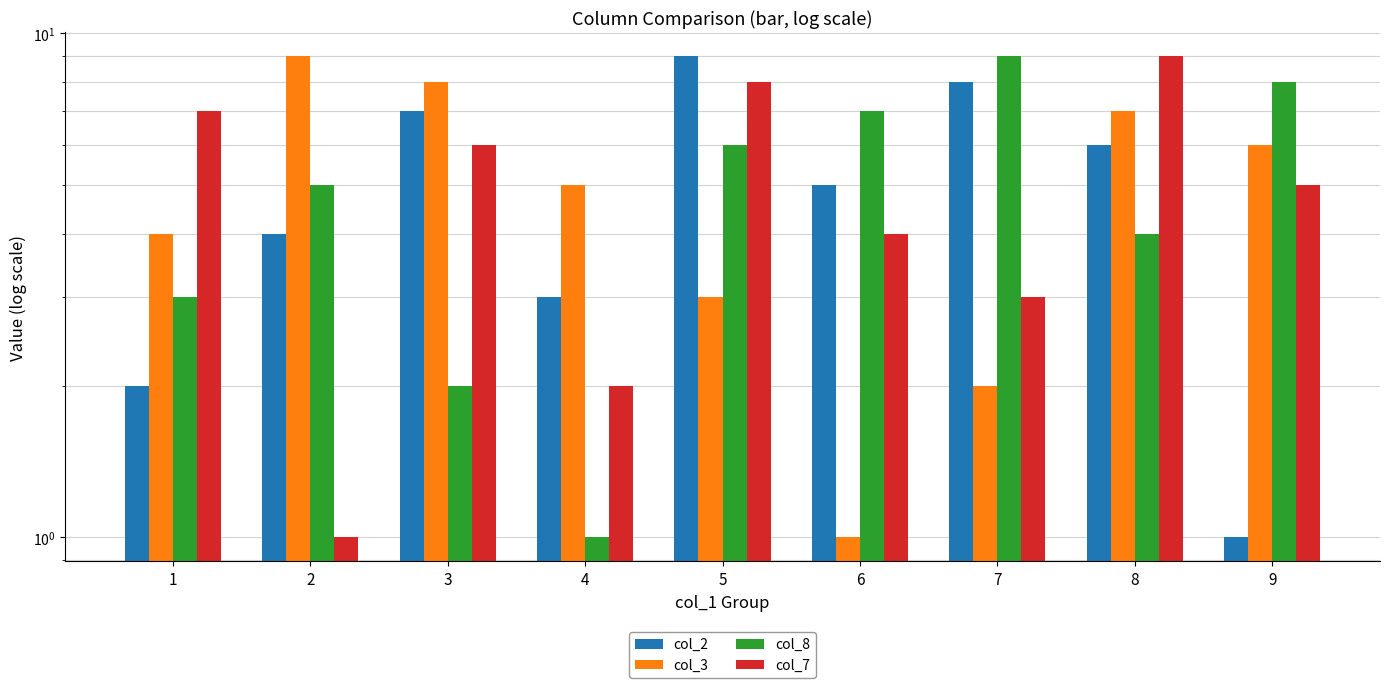

What are all the series names shown in the legend?

col_2, col_3, col_8, col_7